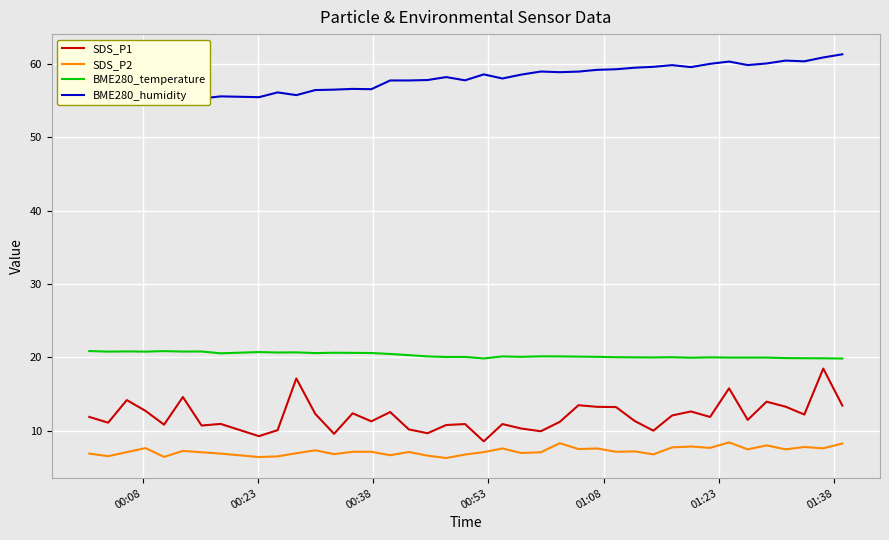

What is the maximum value for BME280_temperature?

20.8